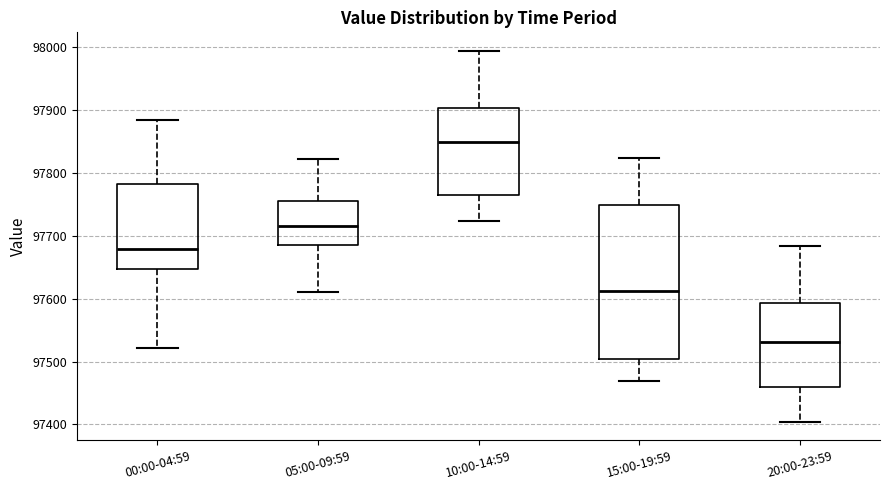

Which box is the tallest, from its lower edge to its upper edge?

15:00-19:59